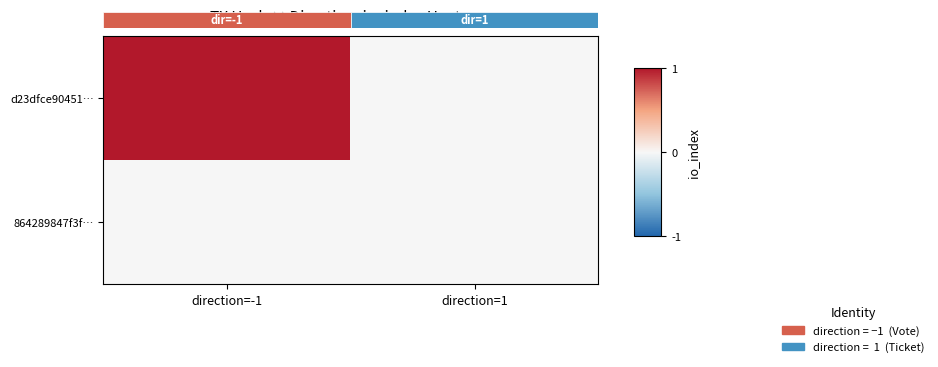

Reading right to left, transcribe all the data shown in this chart.

d23dfce90451…: direction=1=0	direction=-1=1
864289847f3f…: direction=1=0	direction=-1=0